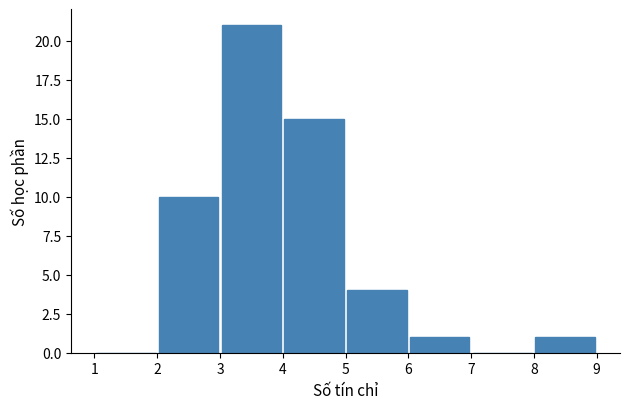

Reading left to right, transcribe this chart: for each bar, give the range it covers on the x-axis and its height. The values are not printed on the chart, so give them approximately, as read against the axis.

1 to 2: 0
2 to 3: 10
3 to 4: 21
4 to 5: 15
5 to 6: 4
6 to 7: 1
7 to 8: 0
8 to 9: 1